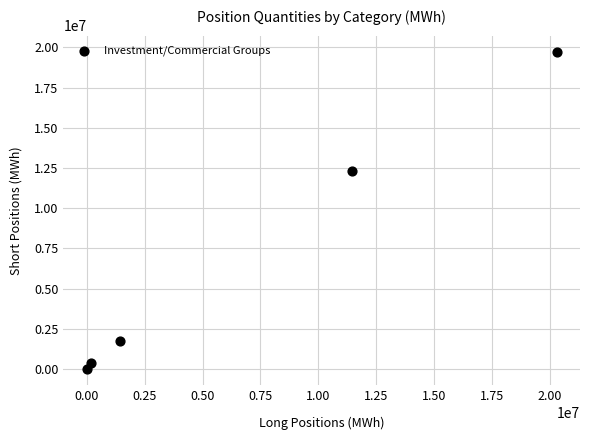

What is the average X value?

6676464